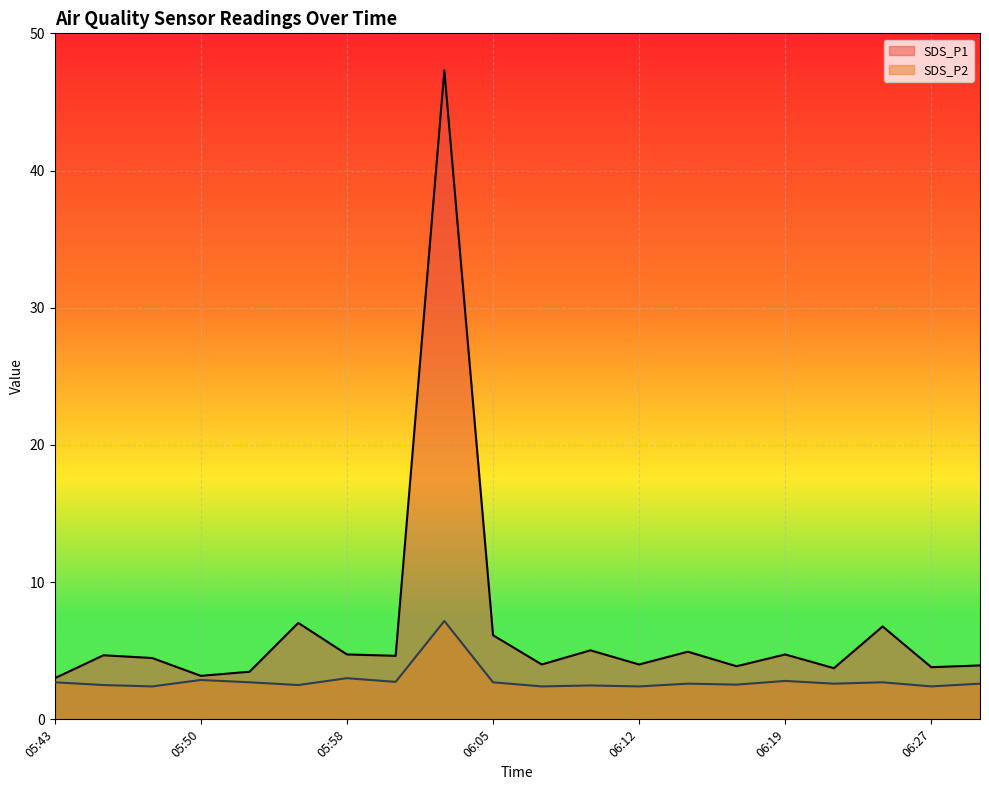

The SDS_P2 series shows 1.7 at 05:43. True or false?

False